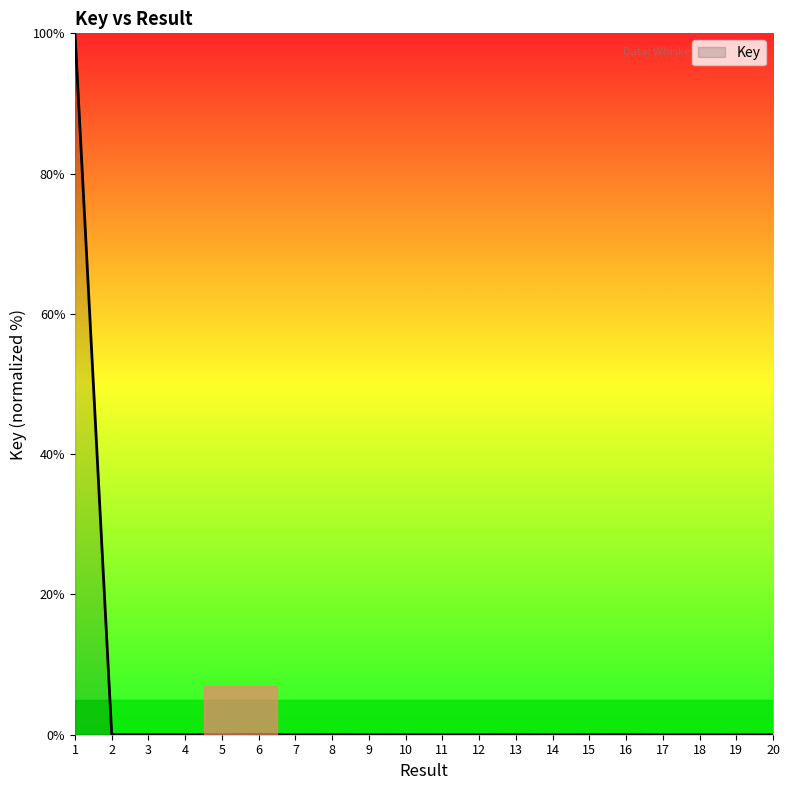

Is it true that the value at 4 is 0.0?

True